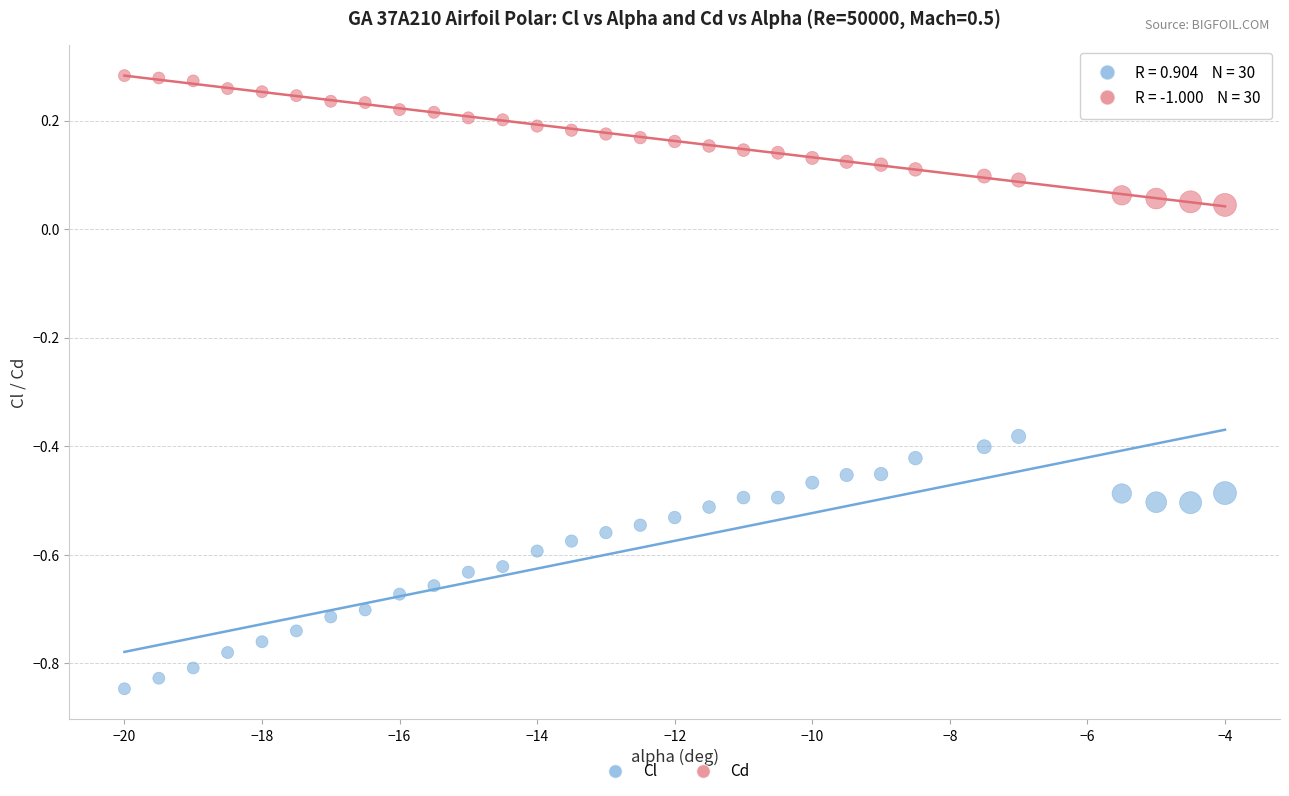

What are all the series names shown in the legend?

Cl, Cd